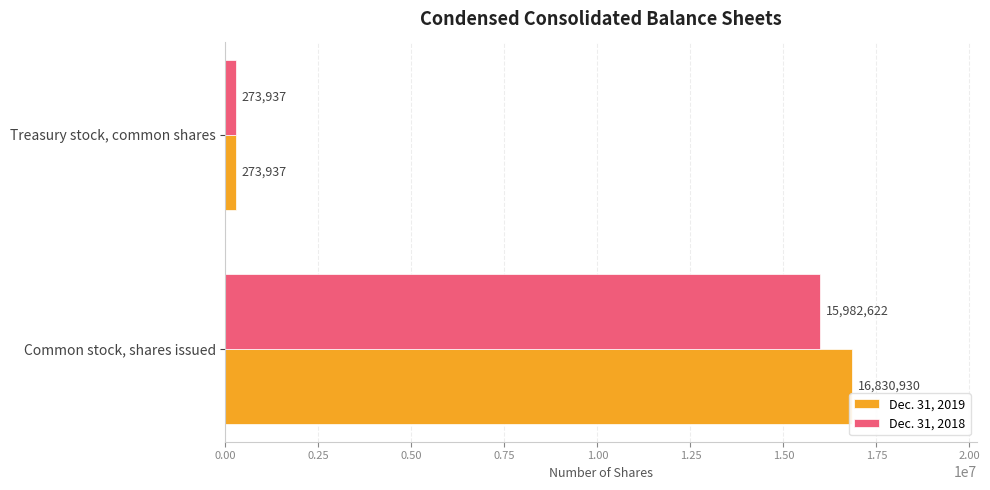

What is the average value of the Dec. 31, 2018 series?

8128280